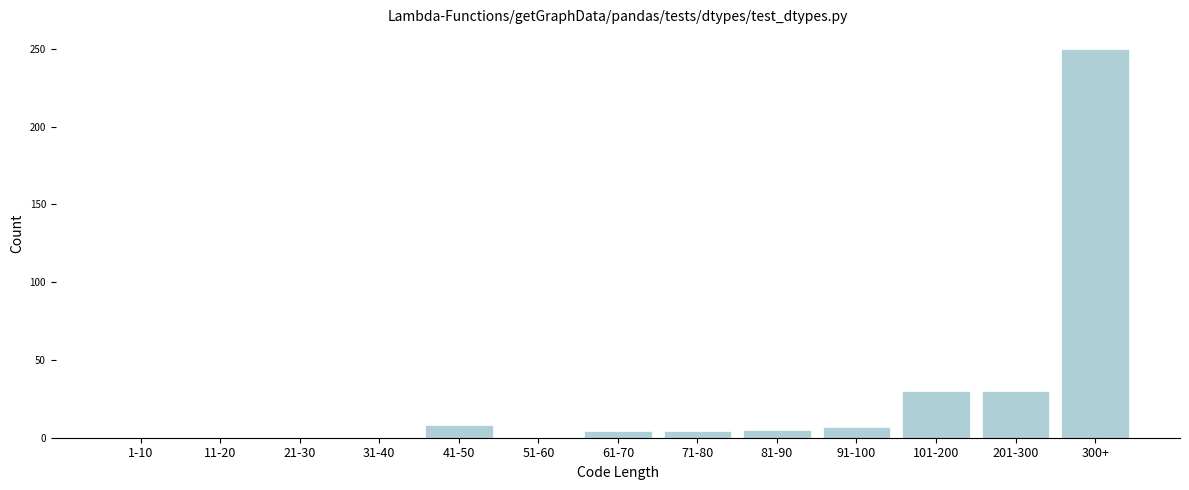

Is it true that the value at 300+ is 381?

False